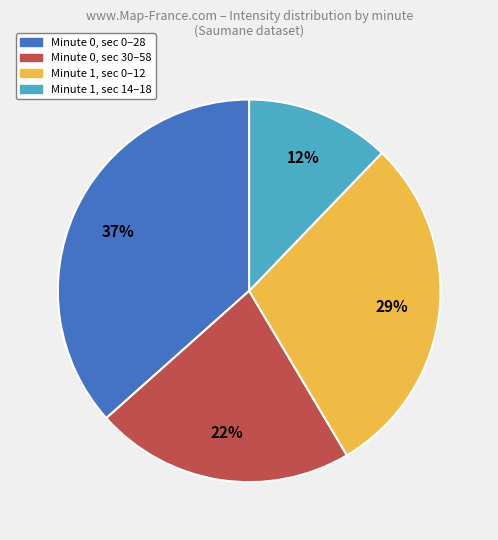

Does any single category account for the majority?

No